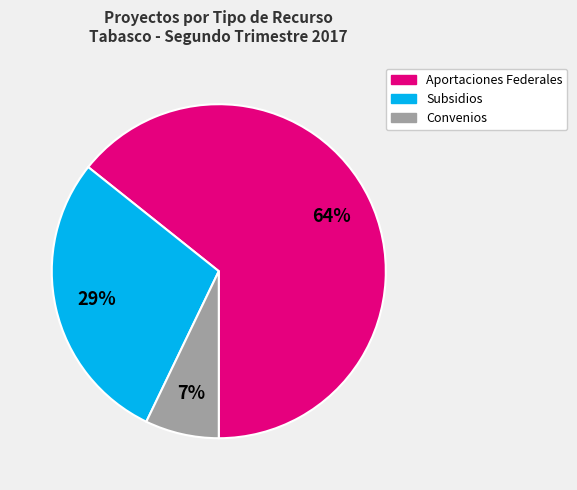

To the nearest percent, what percentage of the pie is Convenios?

7%